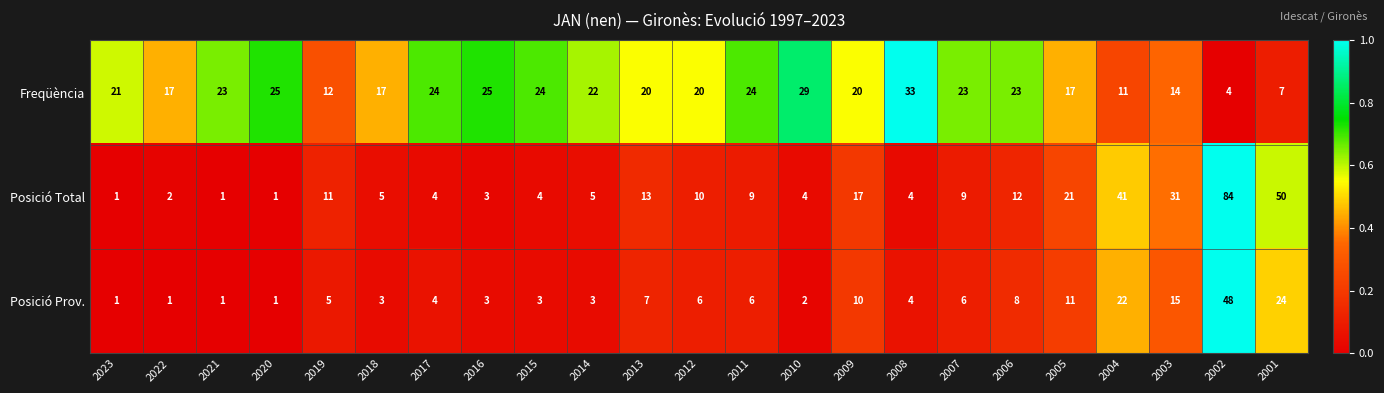

How many series are shown in this chart?

3